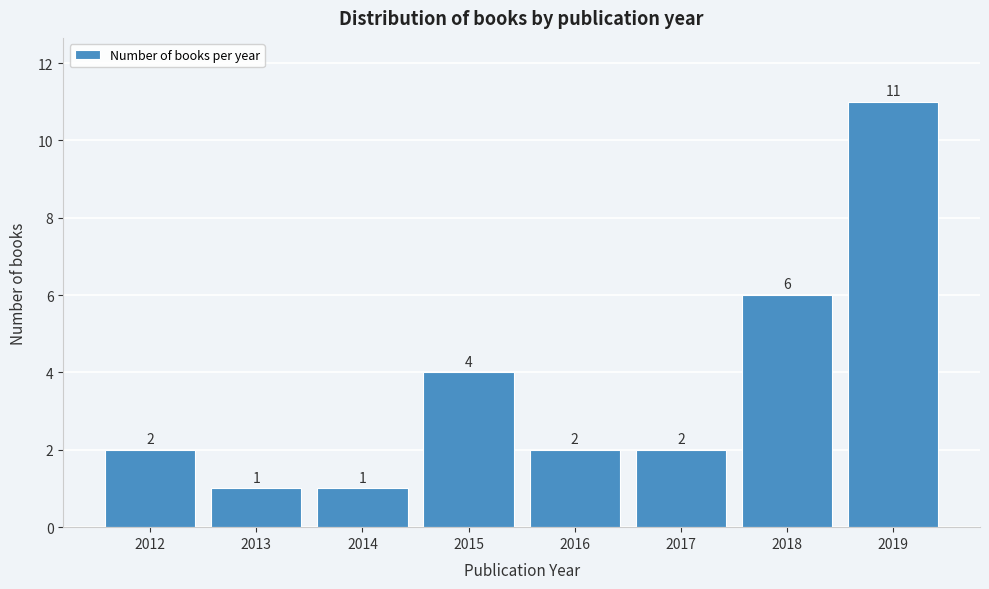

Reading left to right, extract all data points from this chart.

2	1	1	4	2	2	6	11